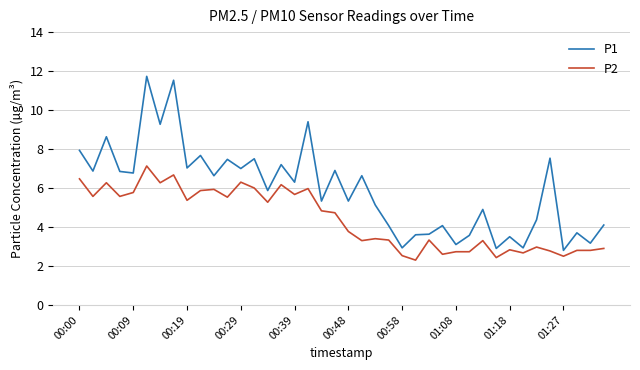

How many lines are shown in the chart?

2